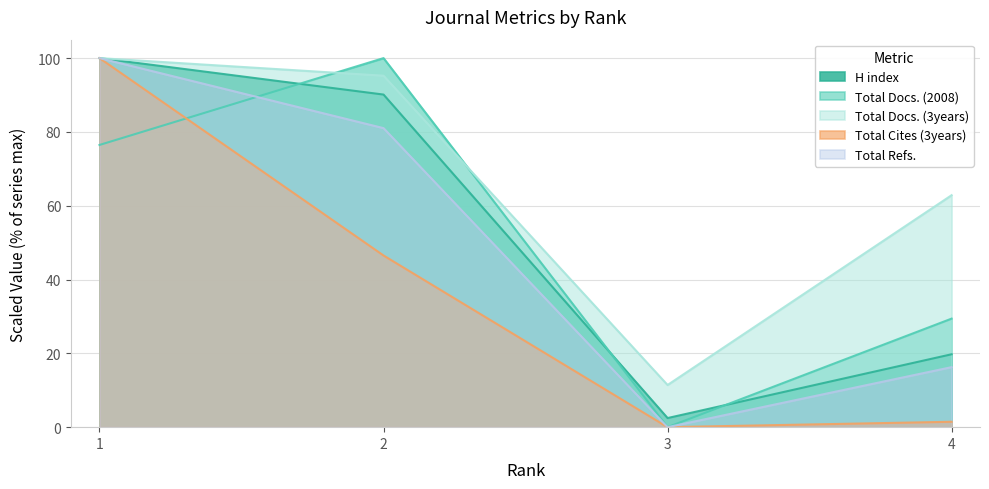

At which label does Total Docs. (3years) first exceed 95?

1